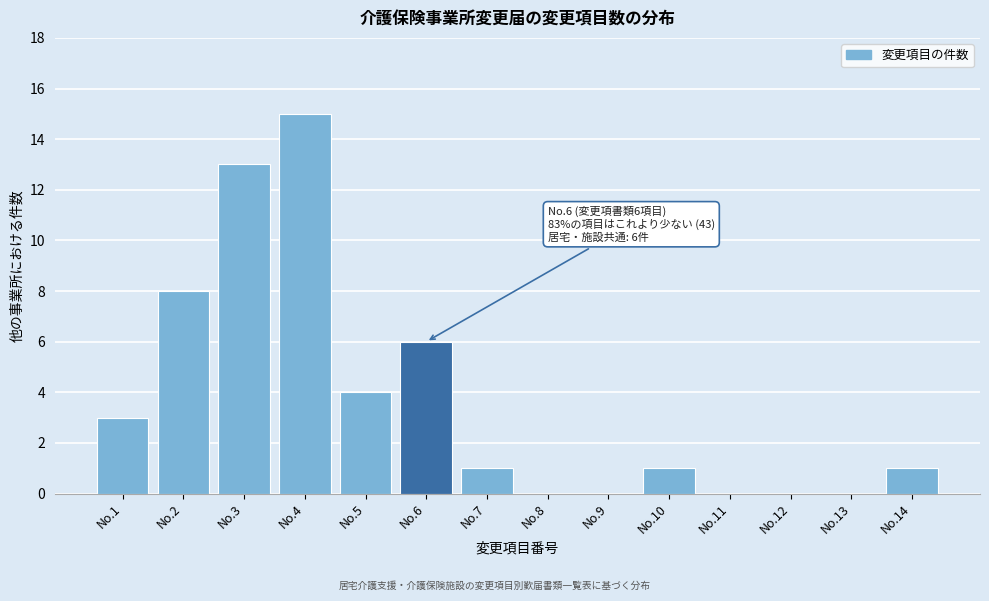

Reading right to left, list all the values displayed in this chart.

No.14=1	No.13=0	No.12=0	No.11=0	No.10=1	No.9=0	No.8=0	No.7=1	No.6=6	No.5=4	No.4=15	No.3=13	No.2=8	No.1=3